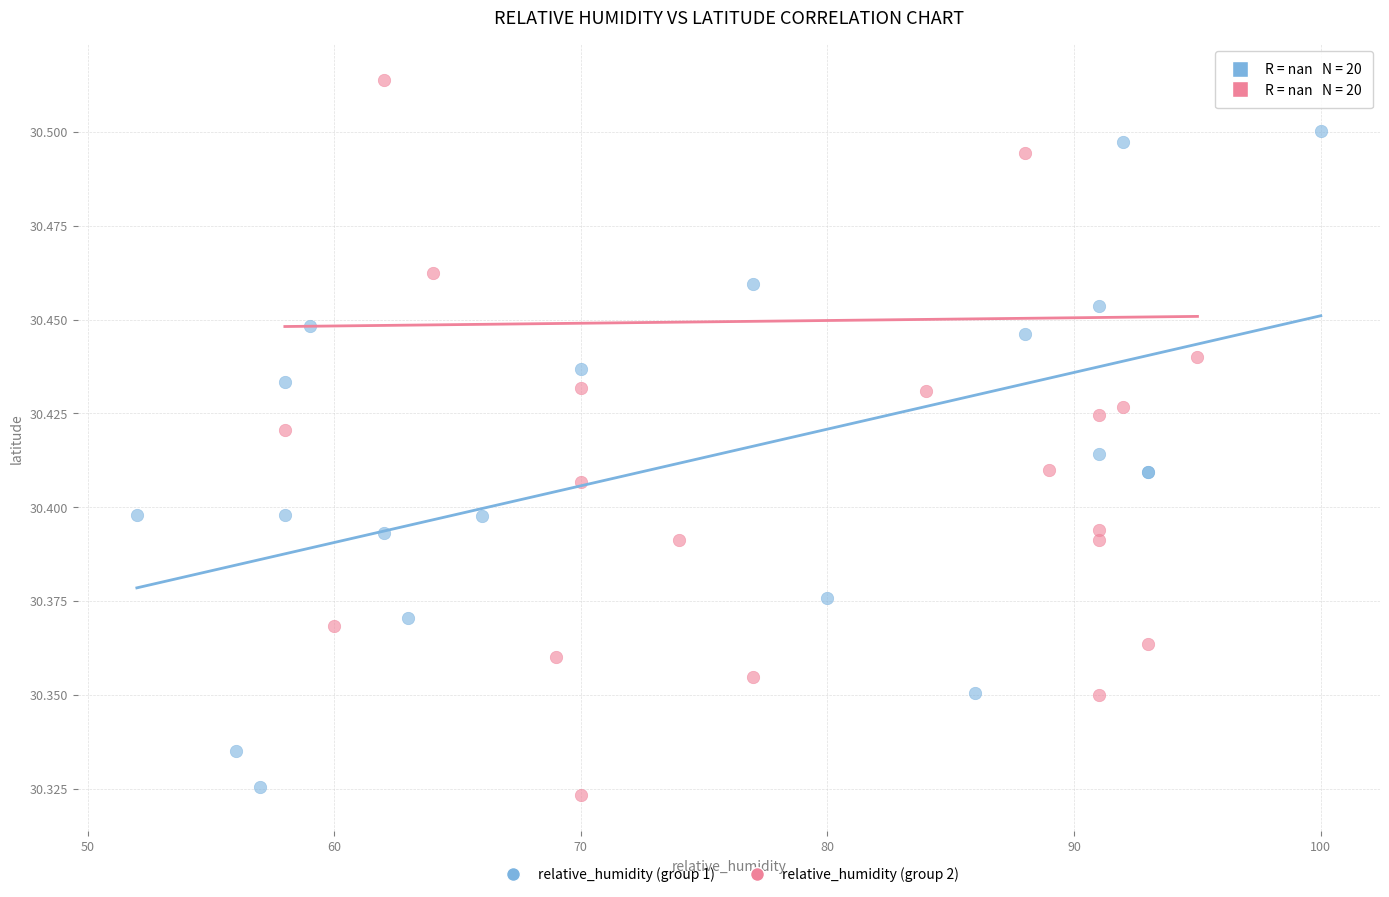

Which series contains the highest Y value?

relative_humidity (group 2)